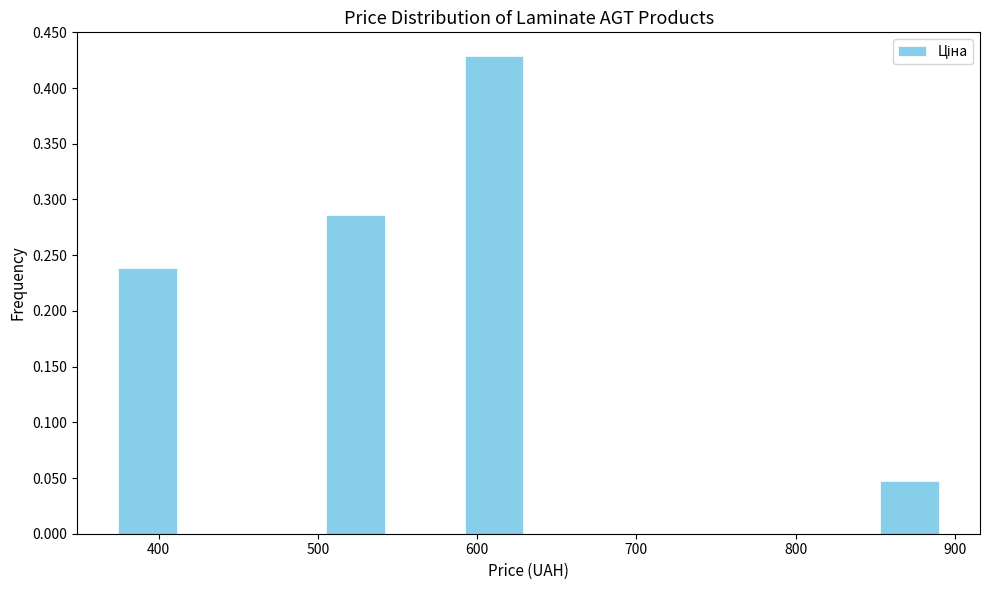

How tall is the bar that spans 590 to 630 on the x-axis? Neither the bar edges nor the heights are printed on the chart, so give them approximately, as read against the axes.

0.430